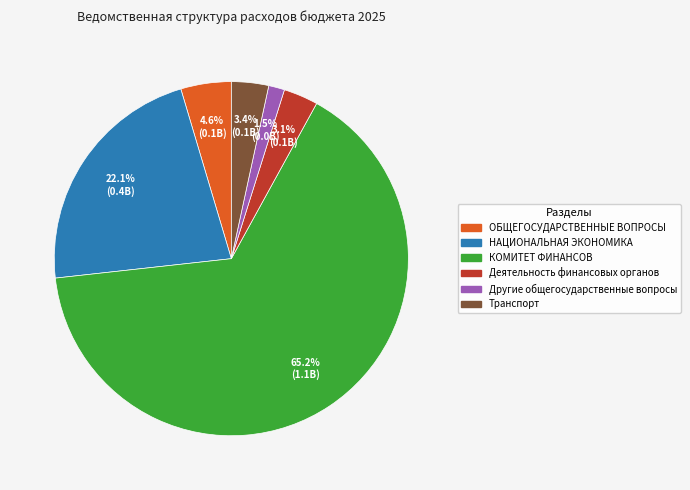

Do Транспорт and Другие общегосударственные вопросы together represent more than half of the pie?

No